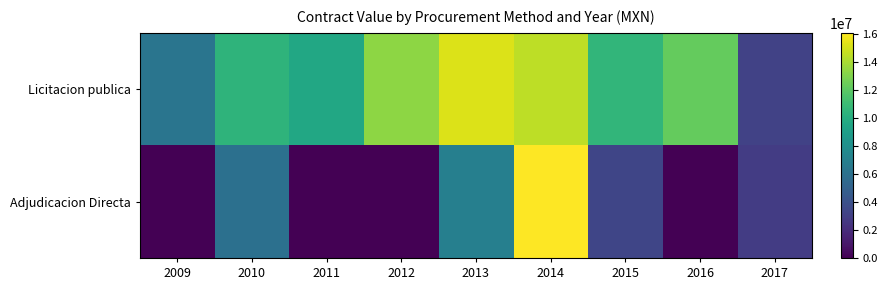

Which series changed the most between 2013 and 2016?

Adjudicacion Directa